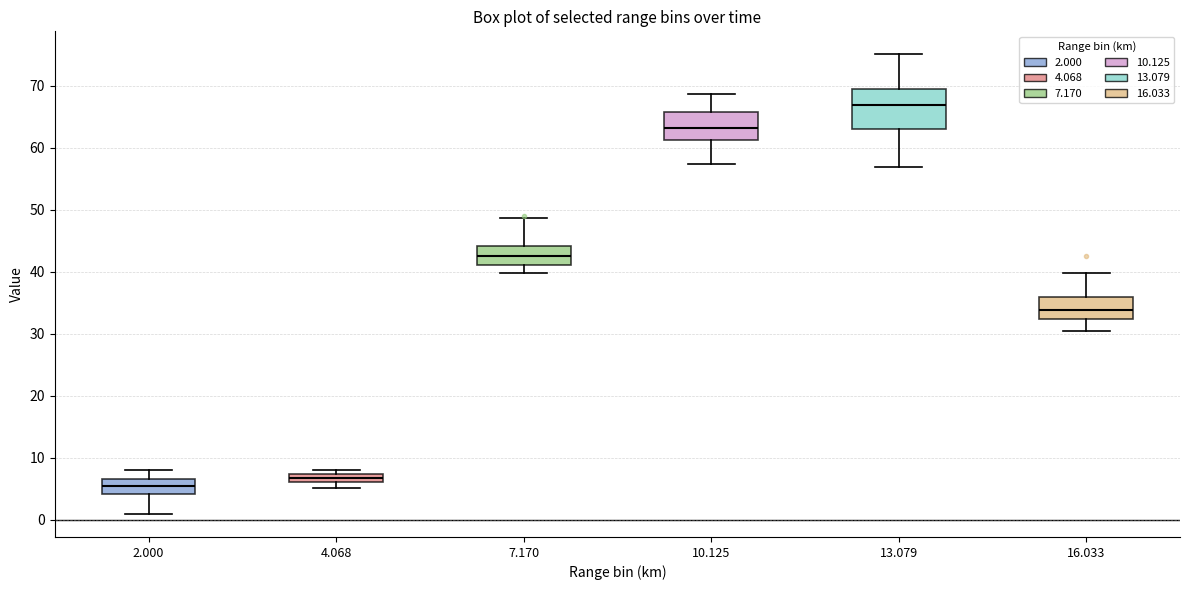

Which box's median line is the highest?

13.079